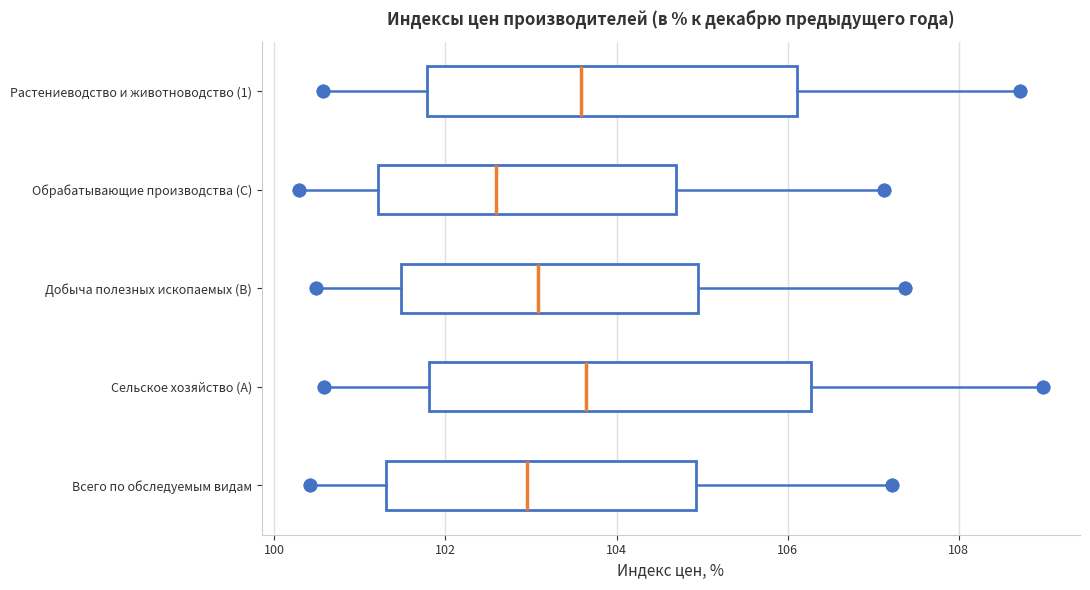

Which box's median line is the furthest to the left?

Обрабатывающие производства (C)